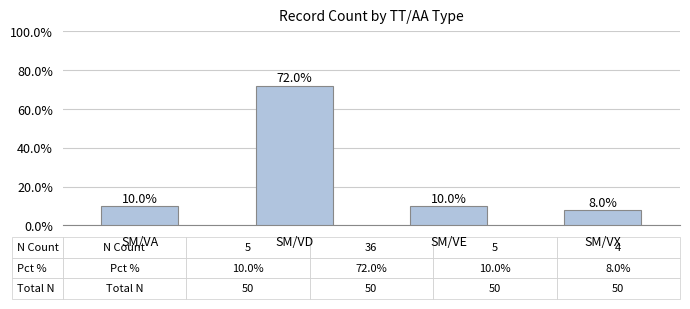

What is the sum of the values at SM/VX and SM/VE?

18